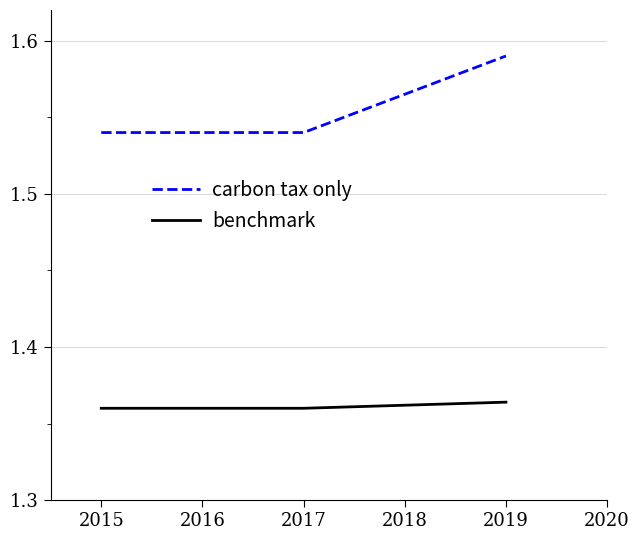

Which series changed the most between 2017 and 2019?

carbon tax only